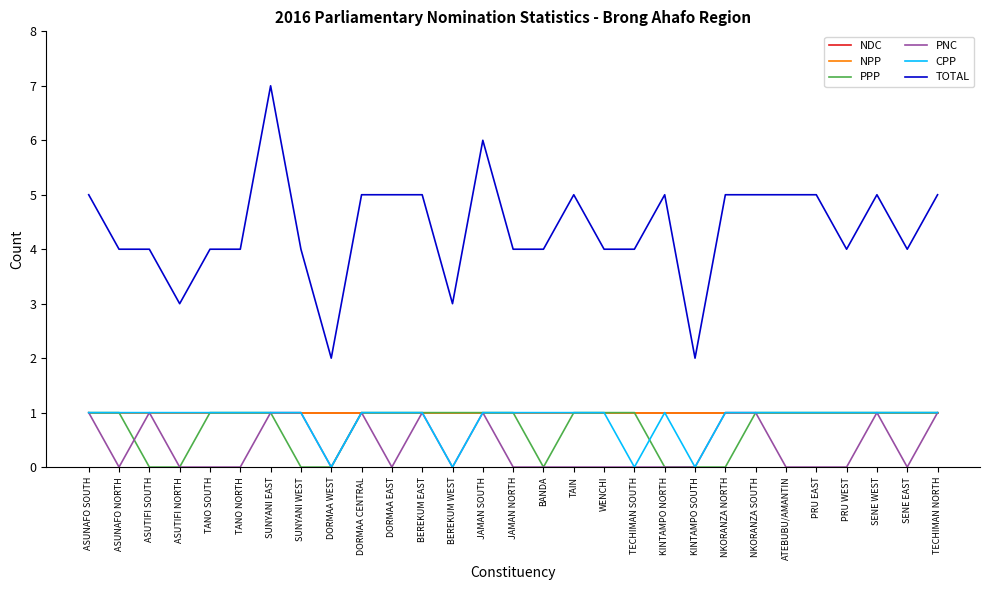

What is the spread (max minus min) of values at DORMAA EAST?

5